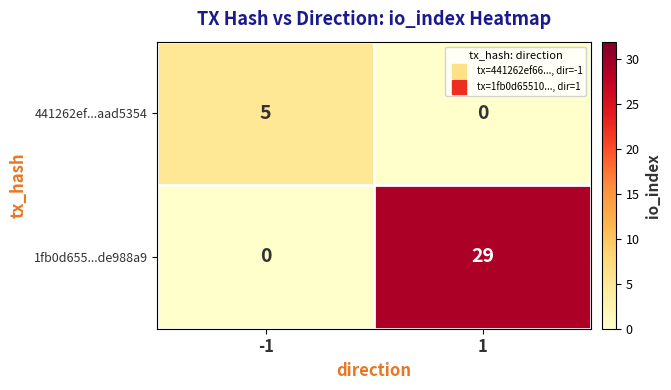

How many distinct data groups are displayed?

2